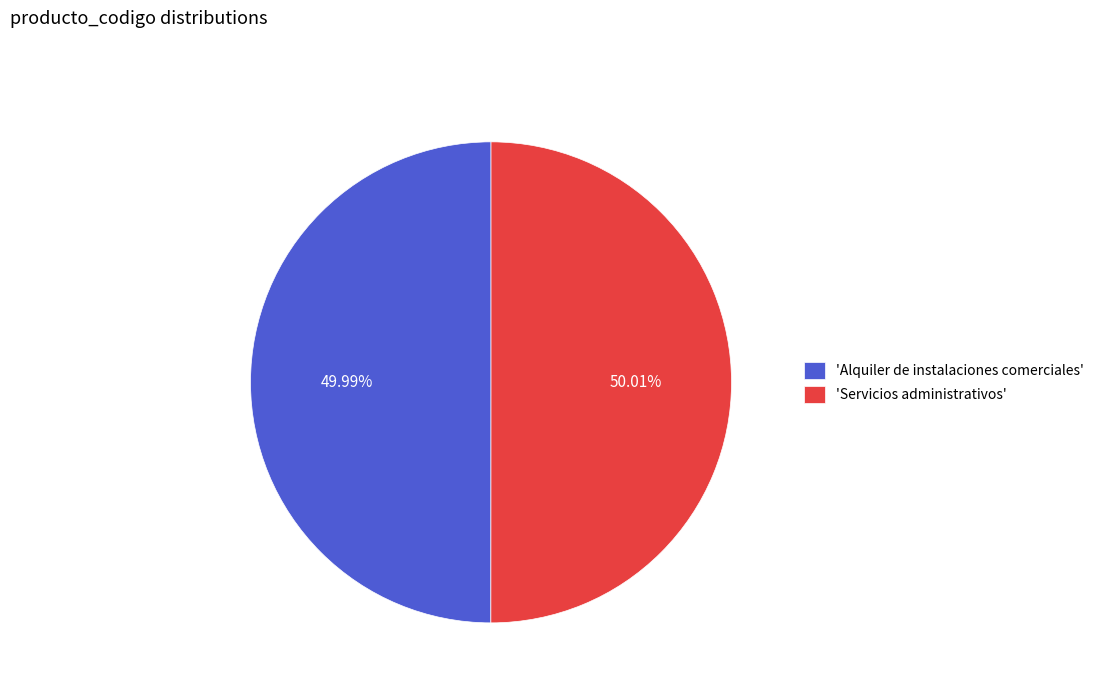

Is there any slice that represents more than half of the pie?

Yes